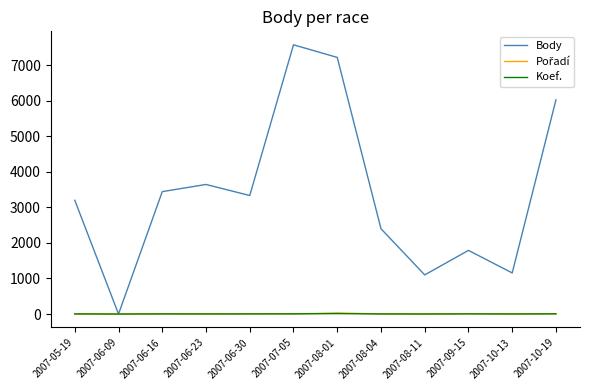

What is the spread (max minus min) of values at 2007-06-16?

3439